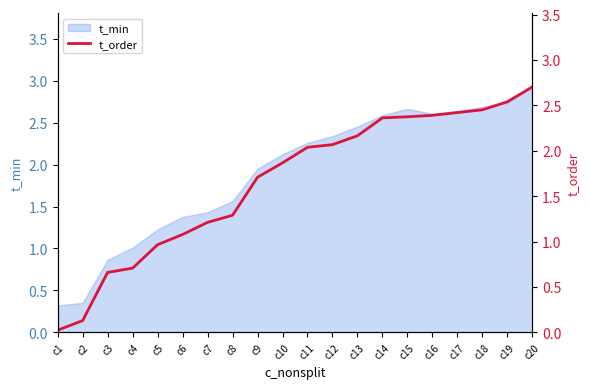

At which label does t_min reach its peak?

c20